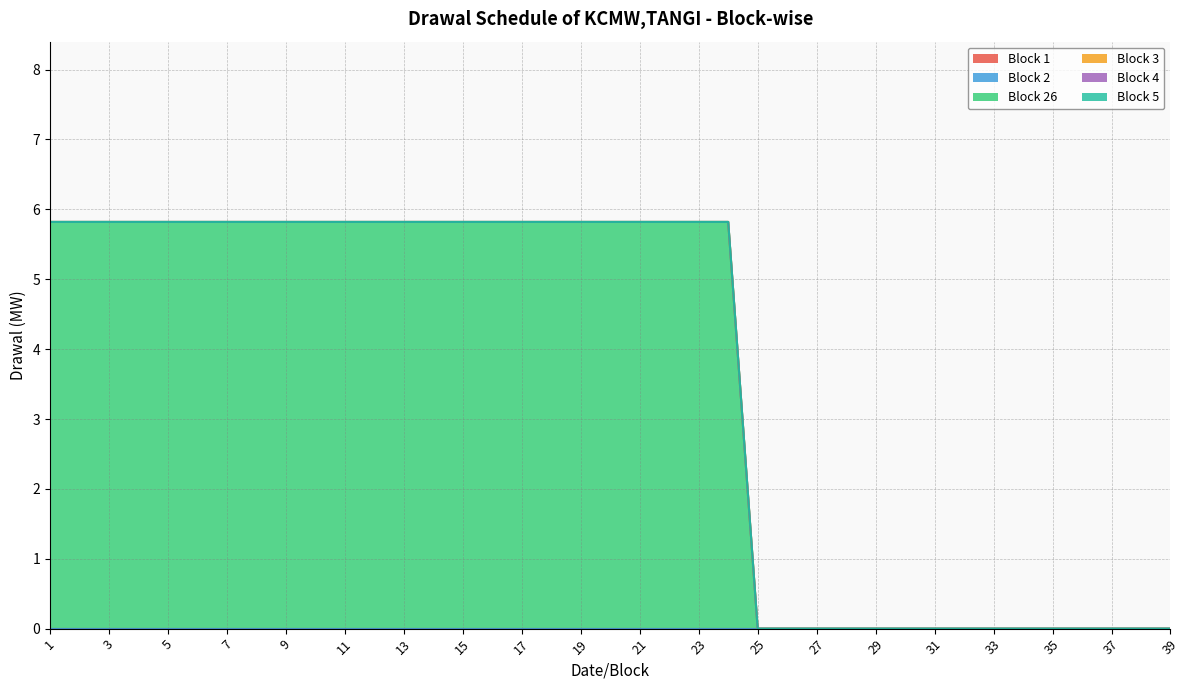

The value of Block 26 at 1 is 9.4. True or false?

False